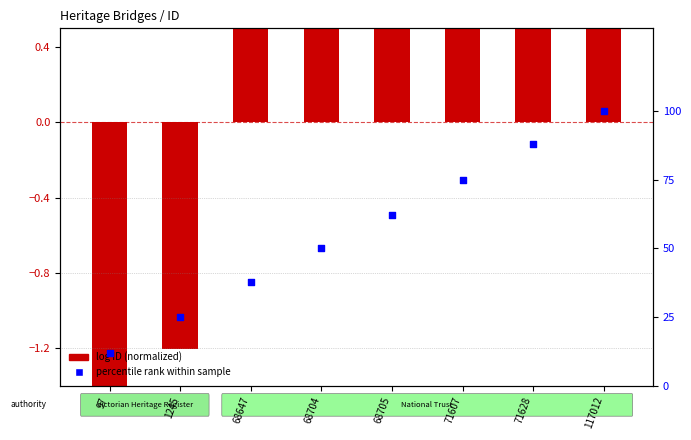

Which series has the largest total across all categories?

percentile rank within sample